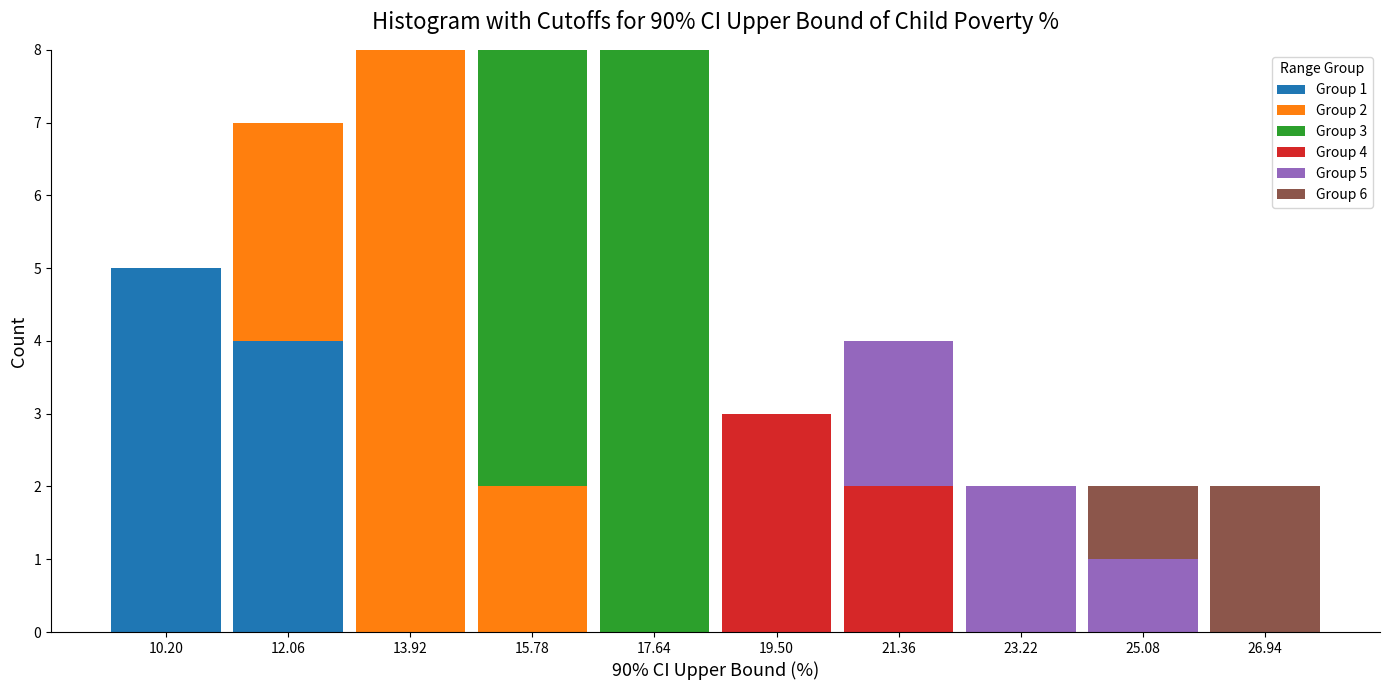

What is the total value across all series at 19.50?

3